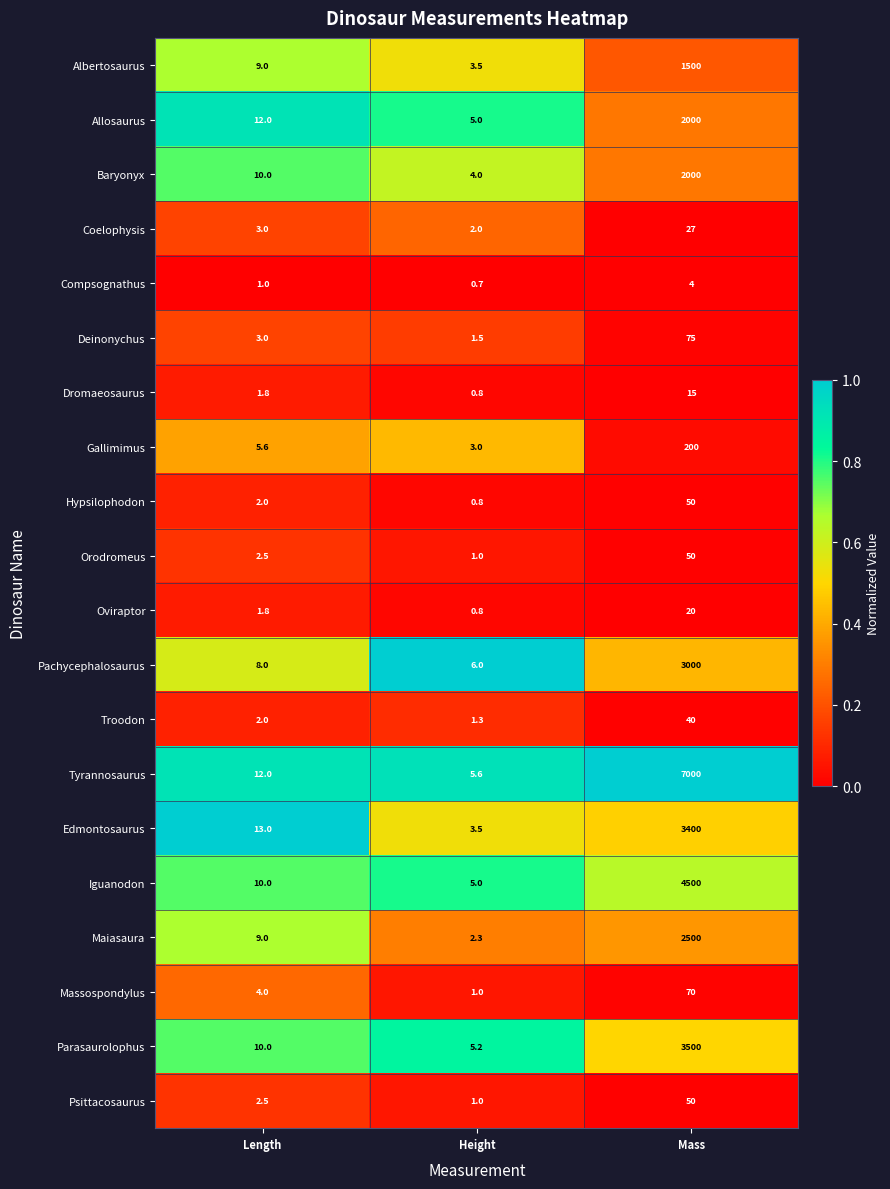

Rank the categories by Parasaurolophus value from lowest to highest.

Height, Length, Mass